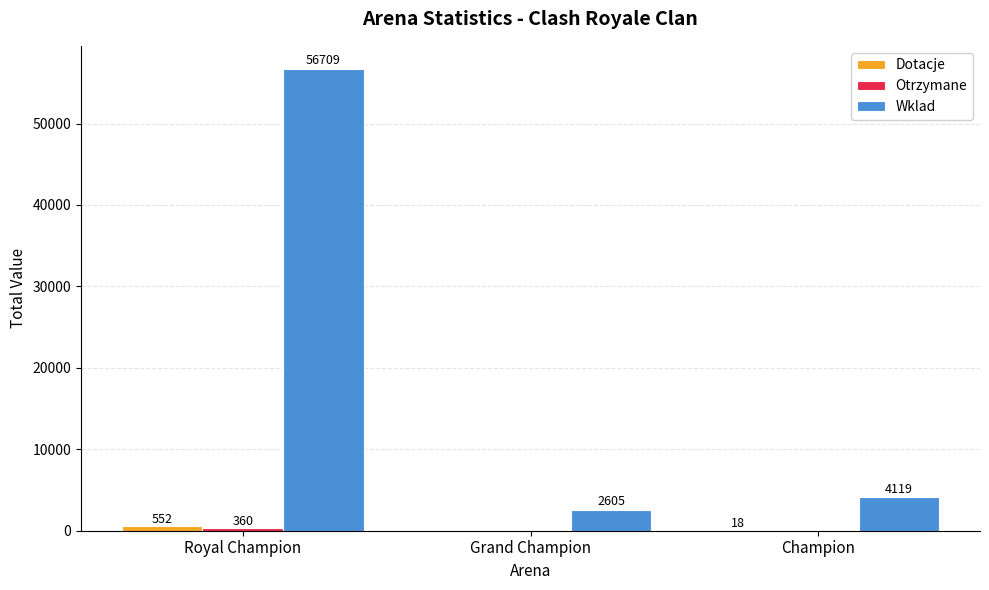

Which series has the largest total across all categories?

Wklad